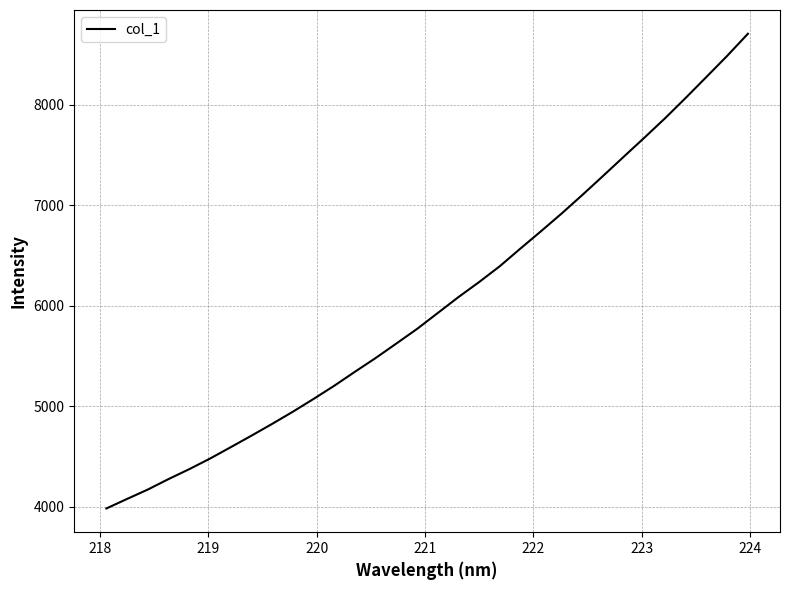

What is the maximum value shown in the chart?

8705.5